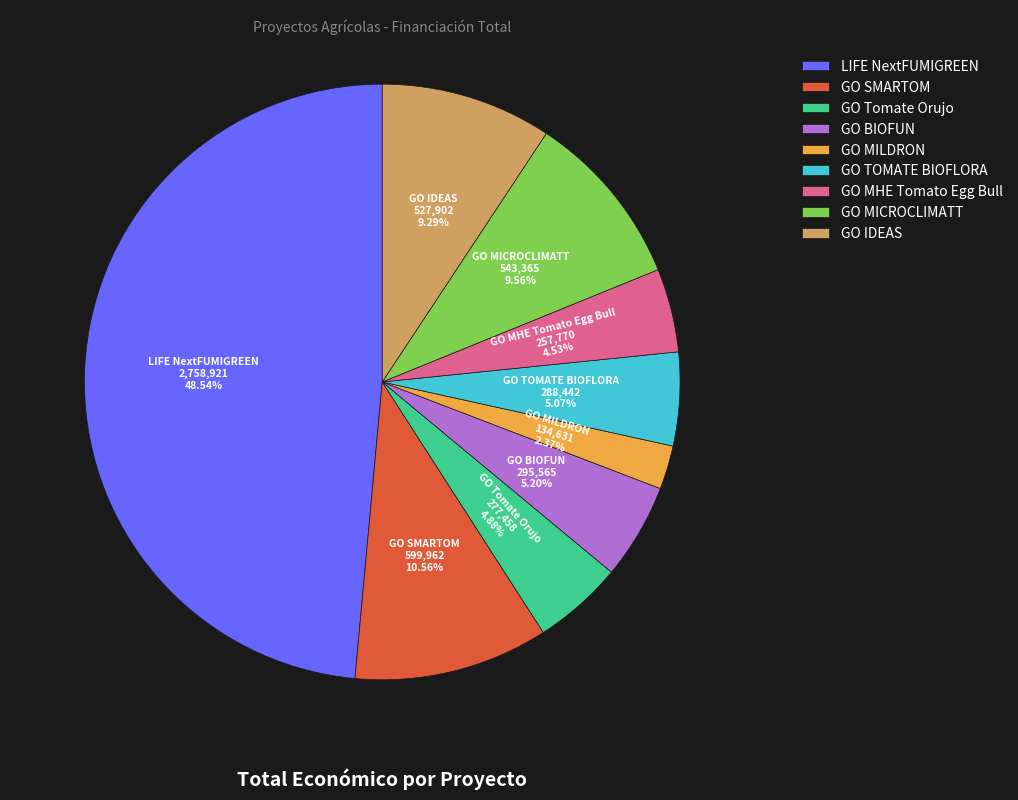

True or false: LIFE NextFUMIGREEN accounts for 49% of the total.

True